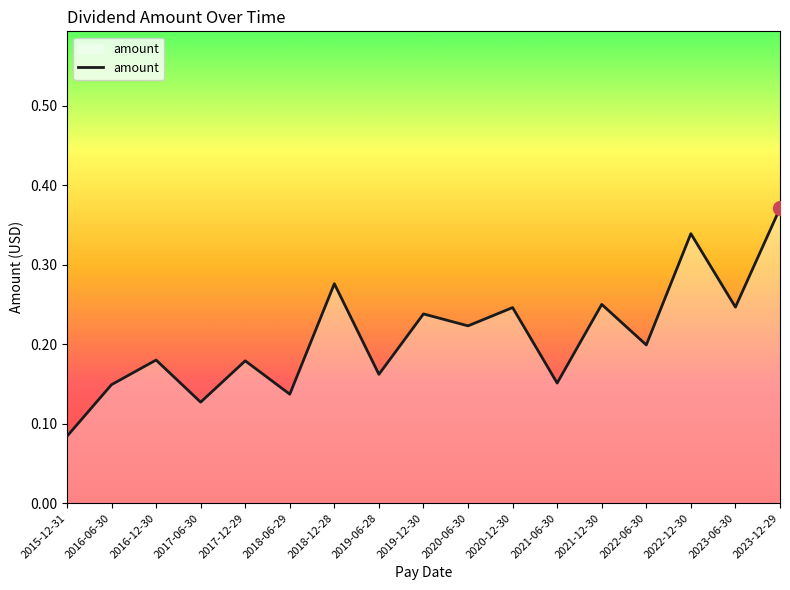

Count the values in the range 0 to 1.

17